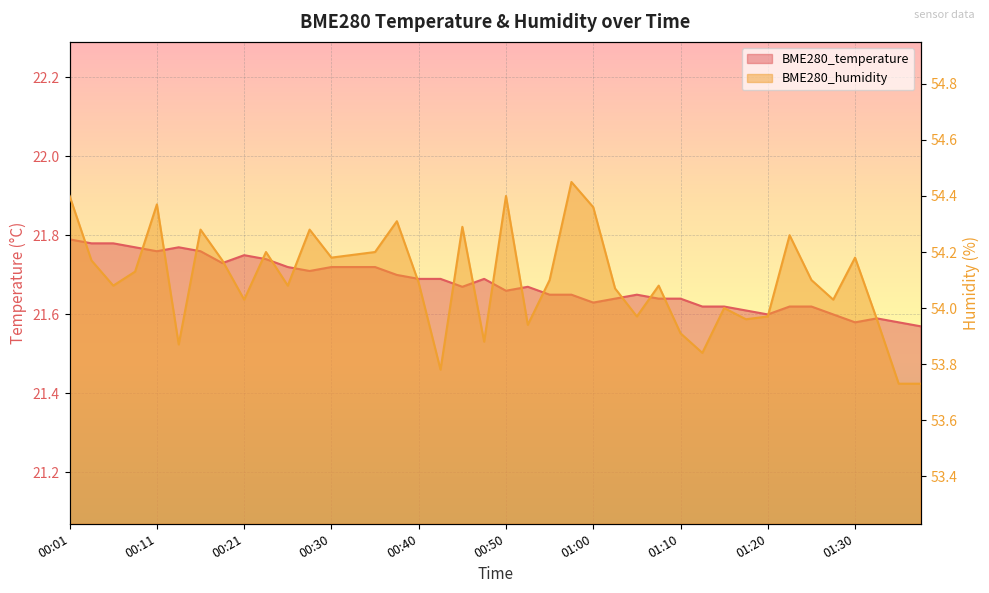

Which series has the largest total across all categories?

BME280_humidity